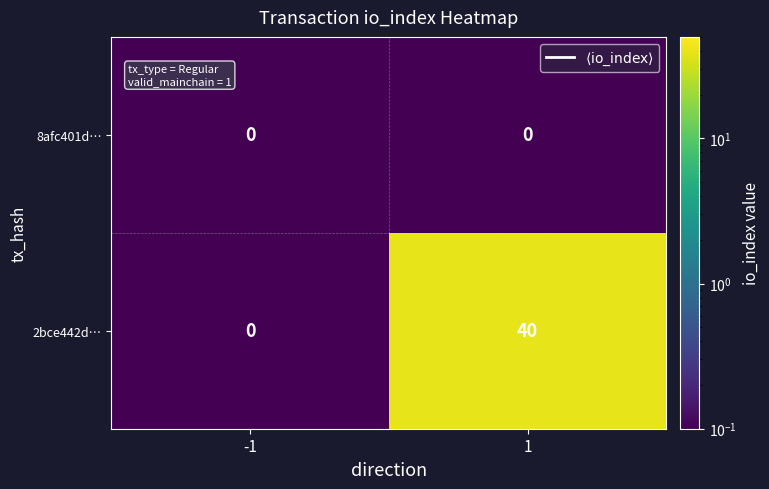

Which series changed the most between -1 and 1?

2bce442d…